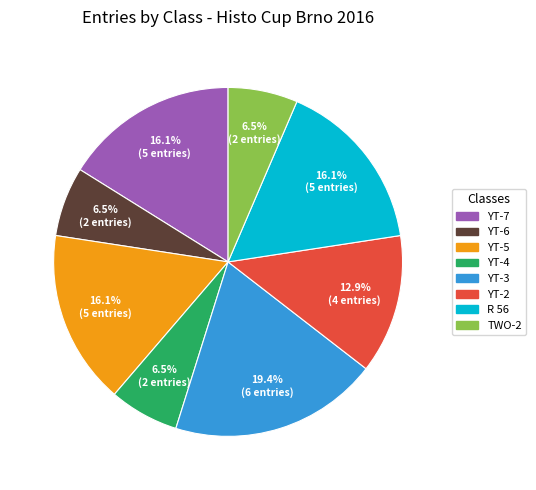

What portion of the pie excludes TWO-2?

93.5%